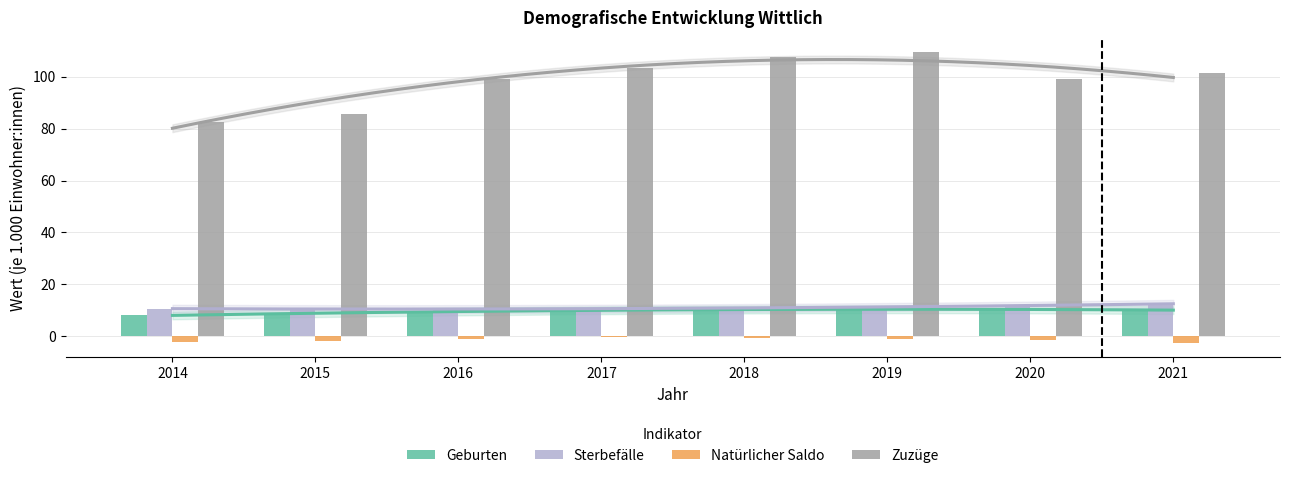

How many values in the Geburten series are below 10?

3